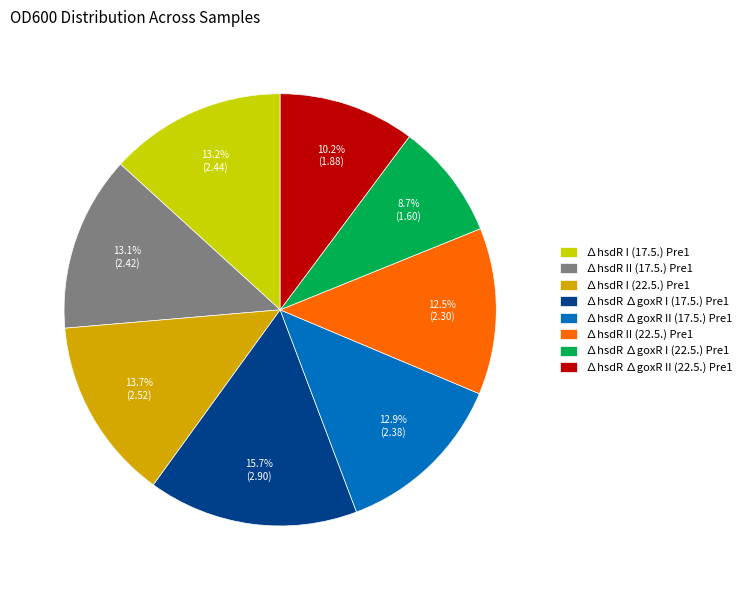

What percentage is NOT represented by ∆hsdR ∆goxR I (17.5.) Pre1?

84.3%